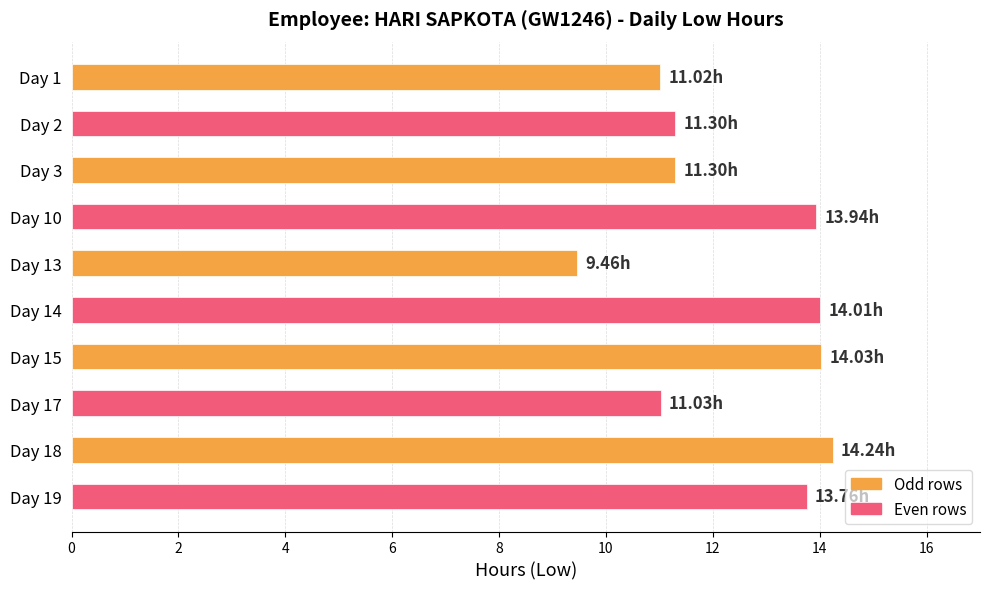

Approximately how many times larger is the value at Day 13 compared to Day 2?

0.8